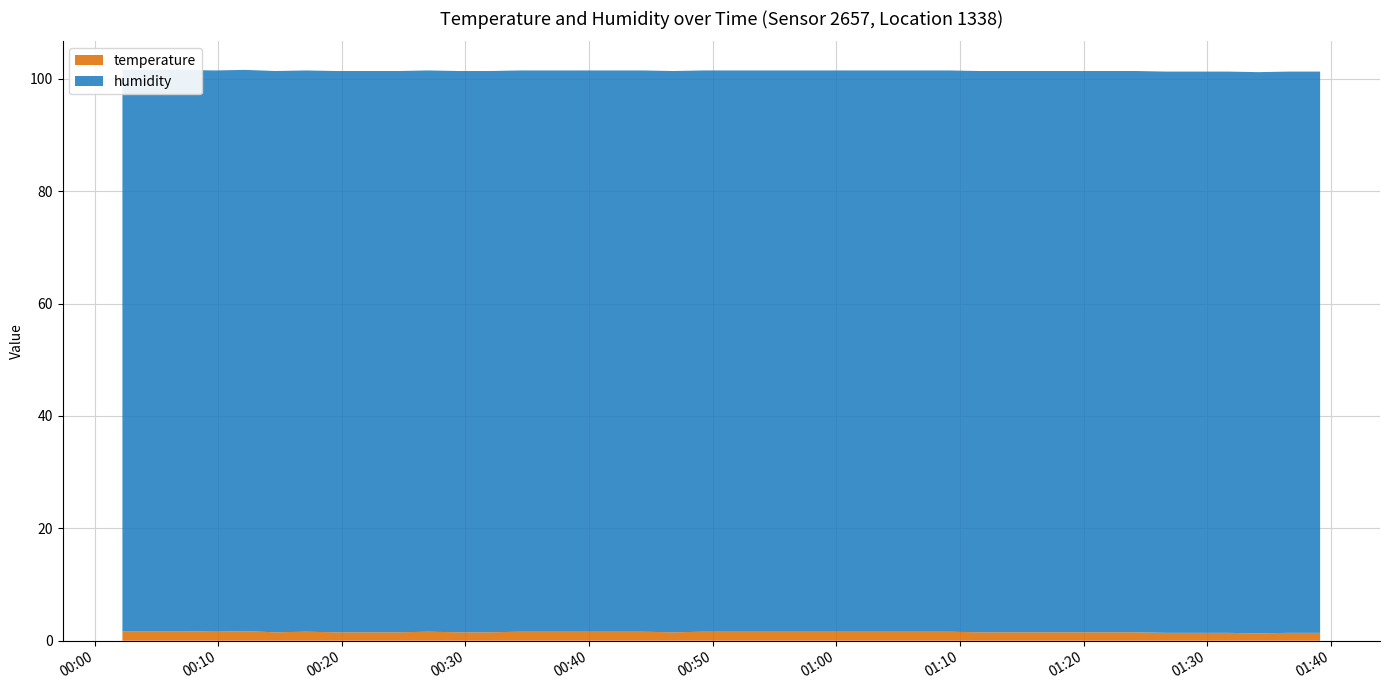

Reading left to right, what are all the values shown in this chart?

temperature: 1.7	1.7	1.7	1.6	1.7	1.5	1.6	1.5	1.5	1.5	1.6	1.5	1.5	1.6	1.6	1.6	1.6	1.6	1.5	1.6	1.6	1.6	1.6	1.6	1.6	1.6	1.6	1.6	1.5	1.5	1.5	1.5	1.5	1.5	1.4	1.4	1.4	1.3	1.4	1.4
humidity: 99.9	99.9	99.9	99.9	99.9	99.9	99.9	99.9	99.9	99.9	99.9	99.9	99.9	99.9	99.9	99.9	99.9	99.9	99.9	99.9	99.9	99.9	99.9	99.9	99.9	99.9	99.9	99.9	99.9	99.9	99.9	99.9	99.9	99.9	99.9	99.9	99.9	99.9	99.9	99.9